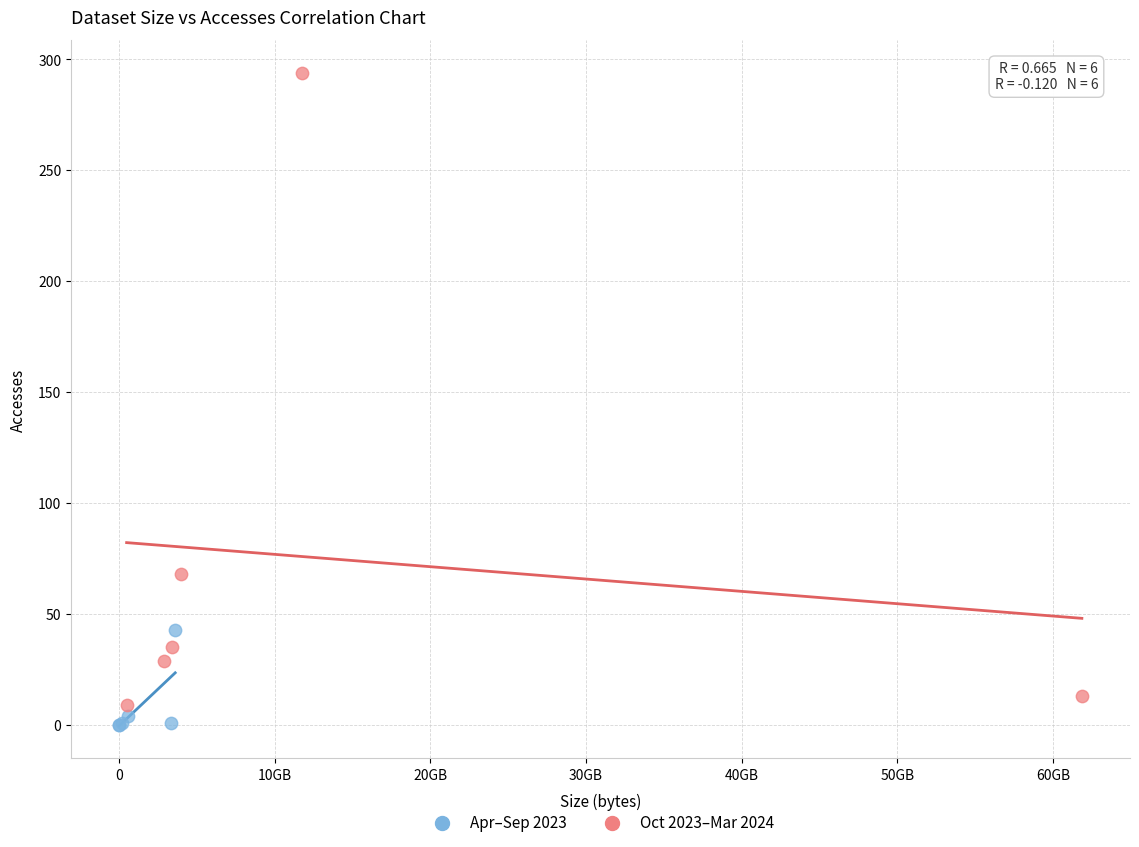

Which series contains the highest Y value?

Oct 2023–Mar 2024